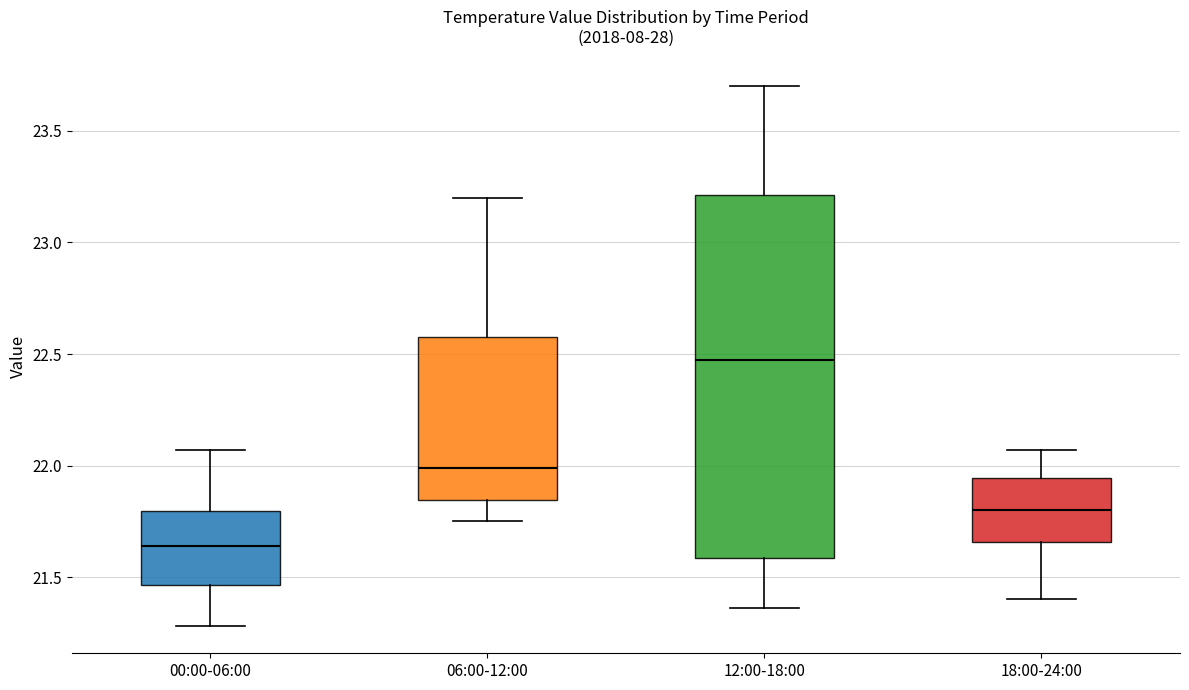

Where does the median line of the box for 18:00-24:00 sit on the y-axis? The values are not printed on the chart, so give them approximately, as read against the axis.

21.80